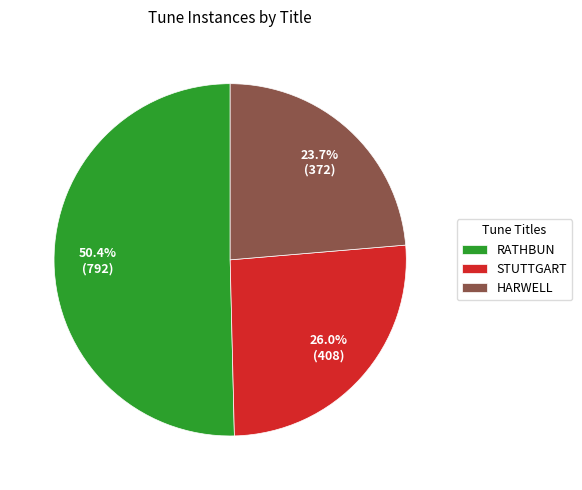

Which slice is the largest?

RATHBUN